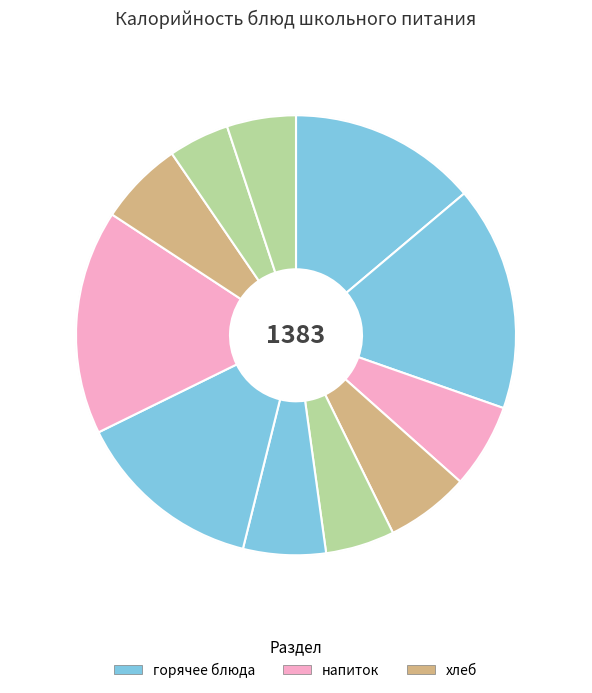

How many segments does this pie chart have?

11